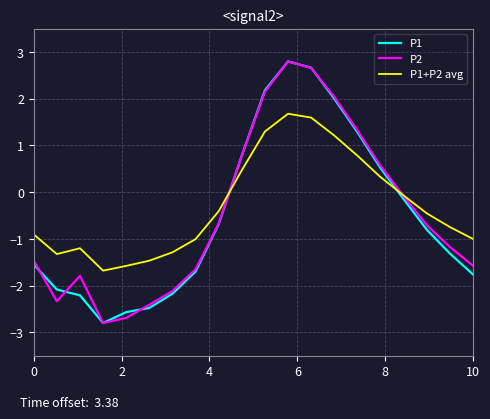

What is the minimum value for P1+P2 avg?

-1.7